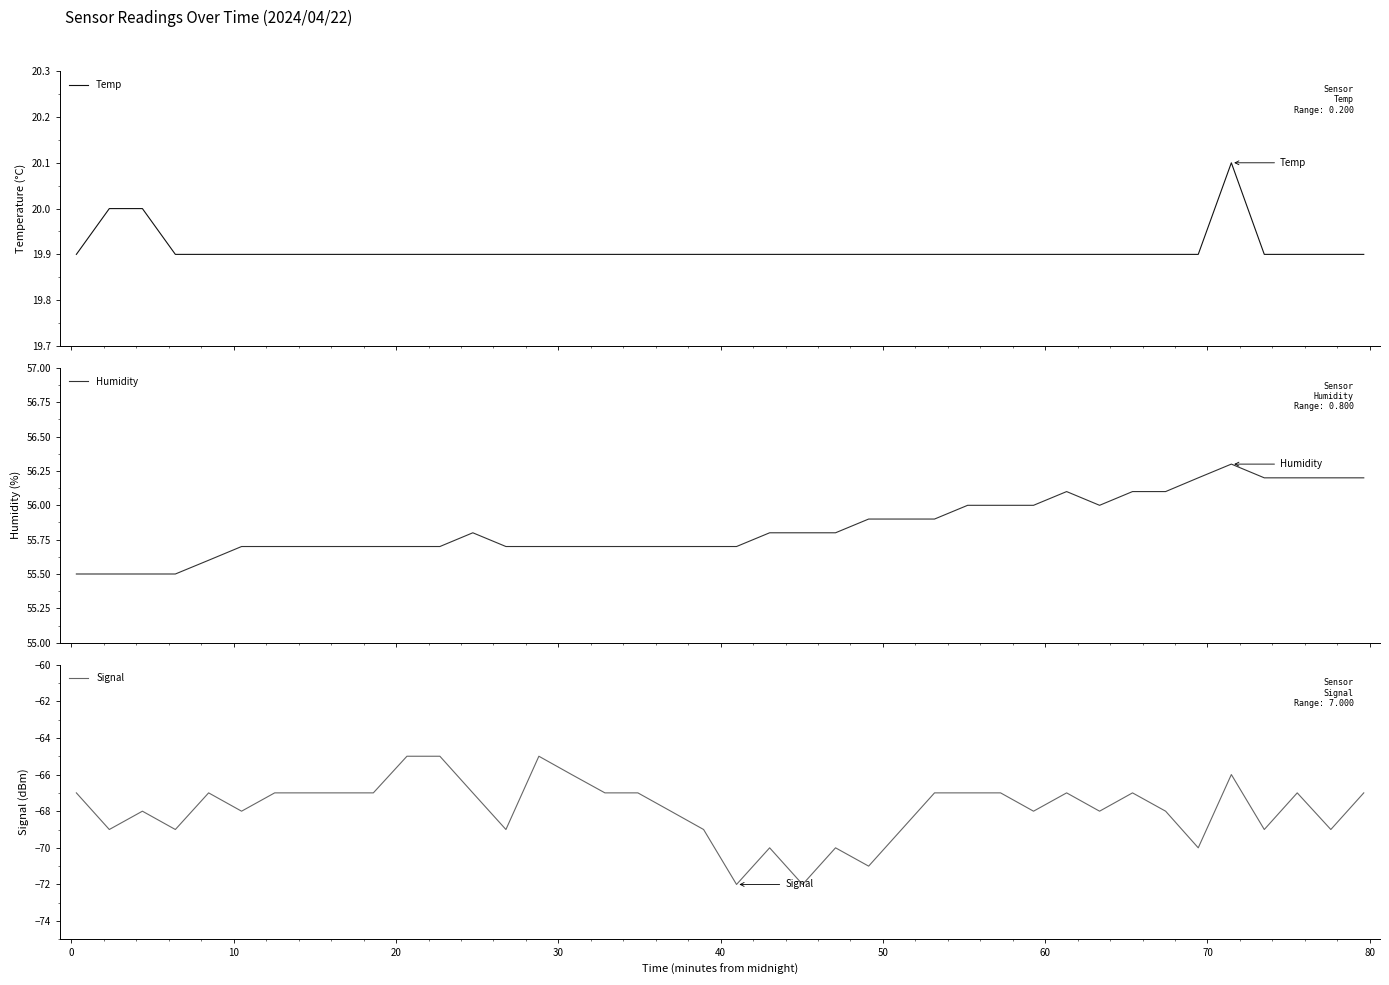

True or false: Humidity and Signal cross at least once.

False